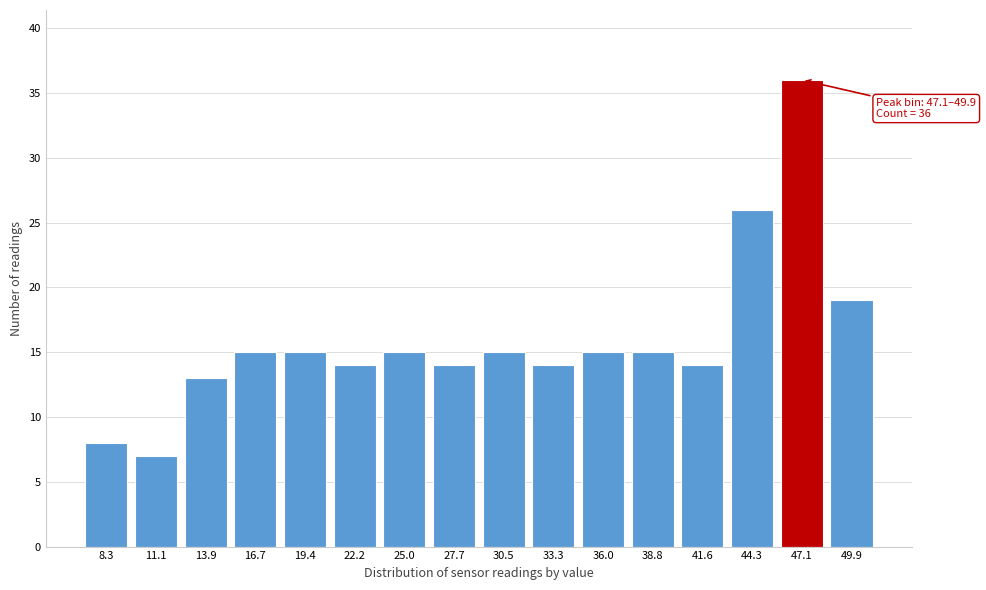

Reading left to right, transcribe all the data shown in this chart.

8	7	13	15	15	14	15	14	15	14	15	15	14	26	36	19